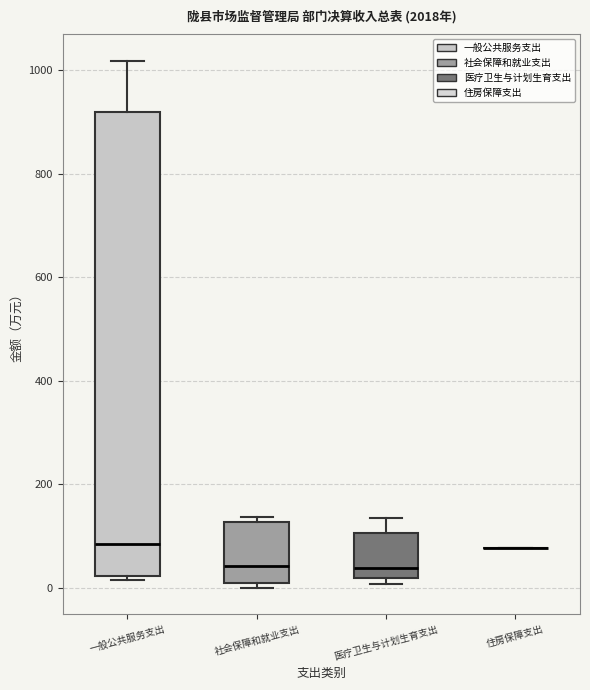

Reading left to right, read every box against the y-axis: the position of its median line, the range the box covers, and the ends of its whiskers. The values are not printed on the chart, so give them approximately, as read against the axis.

一般公共服务支出: median 80, box 20 to 920, whiskers 20 (just below the box's lower edge) to 1020
社会保障和就业支出: median 40, box 0 to 120, whiskers 0 (just below the box's lower edge) to 140
医疗卫生与计划生育支出: median 40, box 20 to 100, whiskers 0 to 140
住房保障支出: box collapsed to a line at 80, whiskers 80 to 80